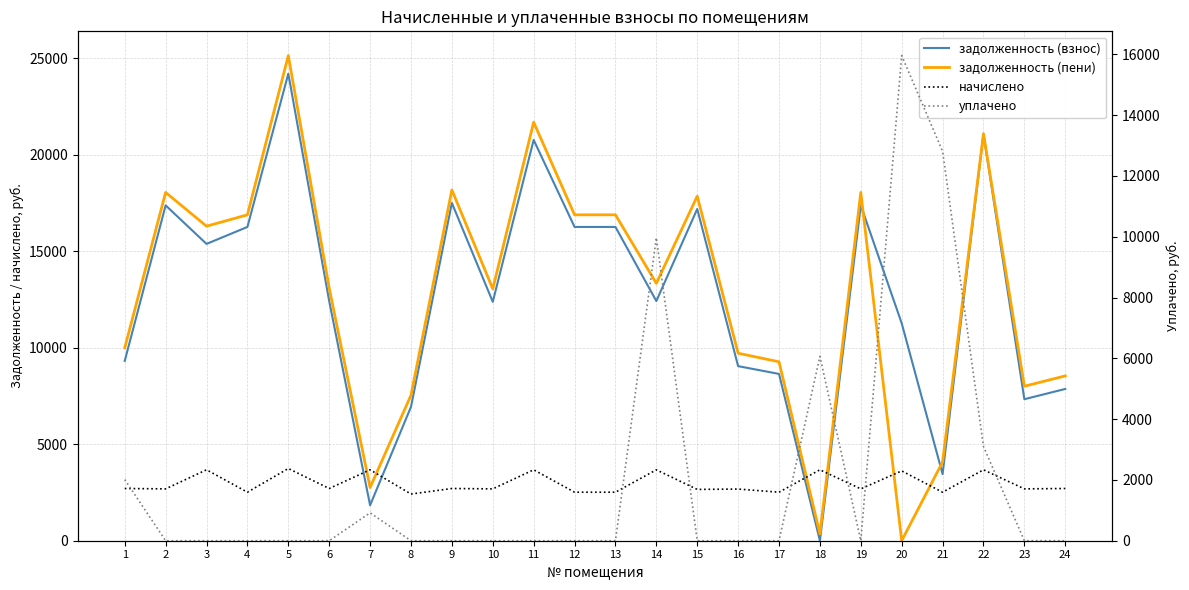

Where does the задолженность (пени) series first go above 13343?

2